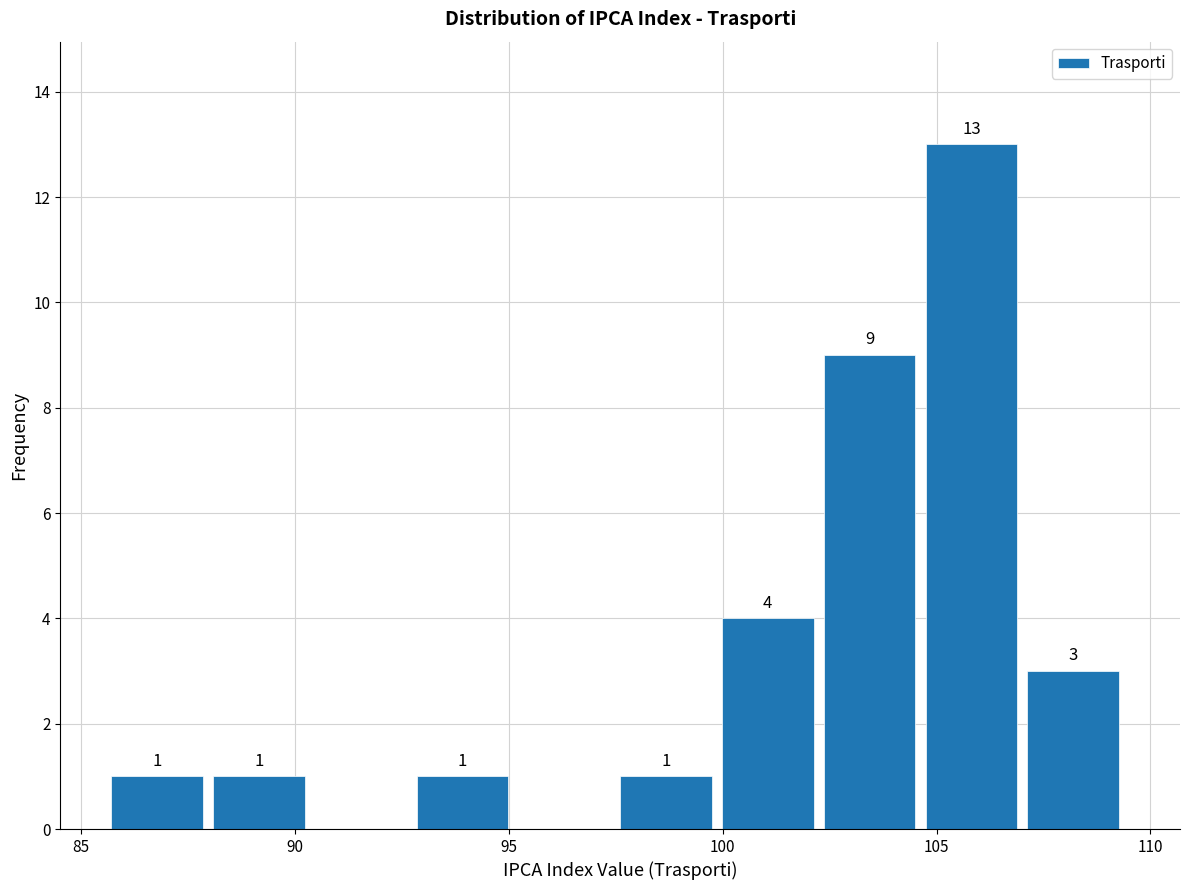

Which range on the x-axis has the tallest bar?

104.5 to 107.0